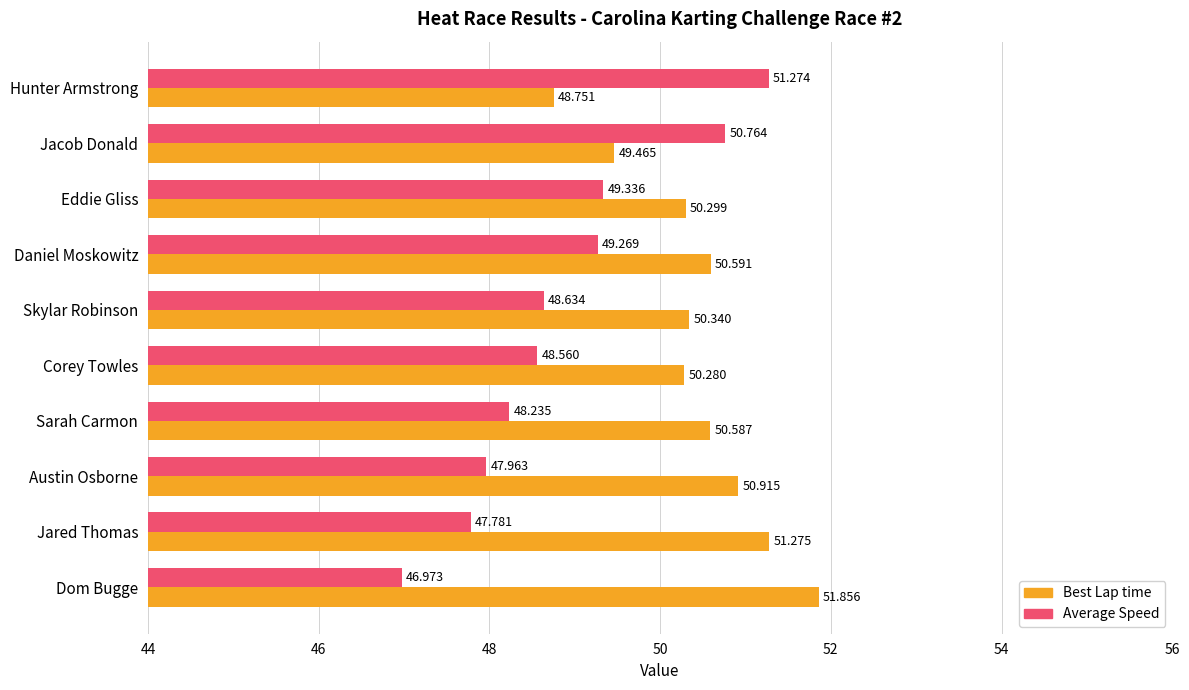

At which label is Average Speed closest to 49?

Daniel Moskowitz